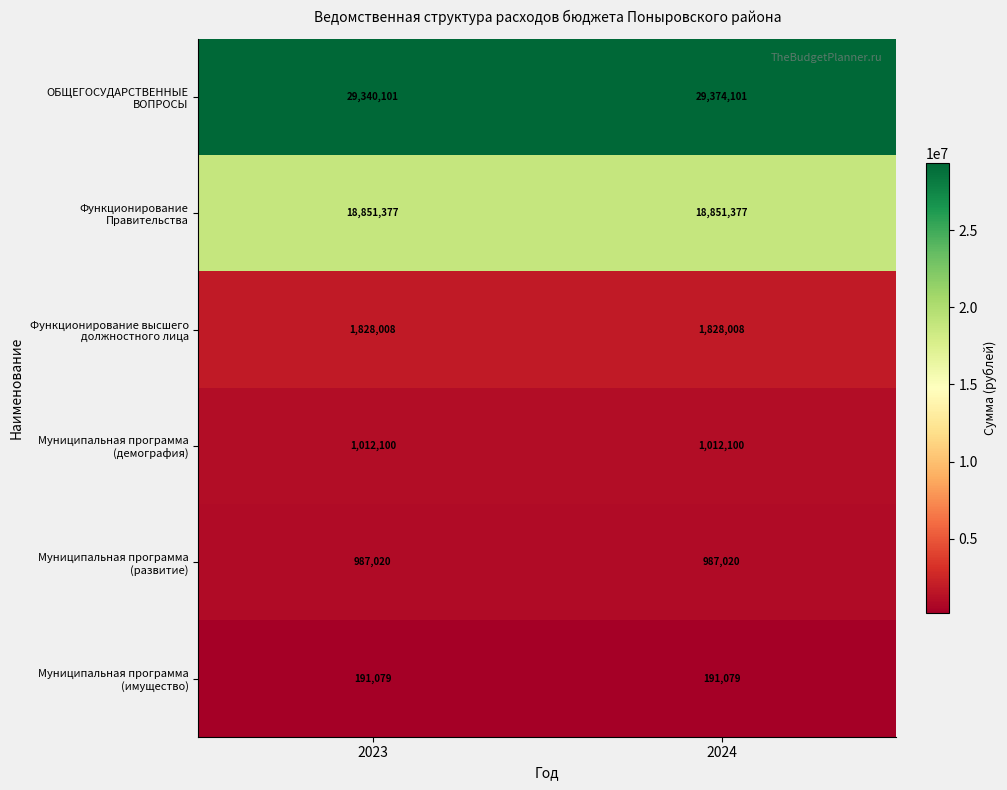

What is the maximum value shown in the chart?

29374101